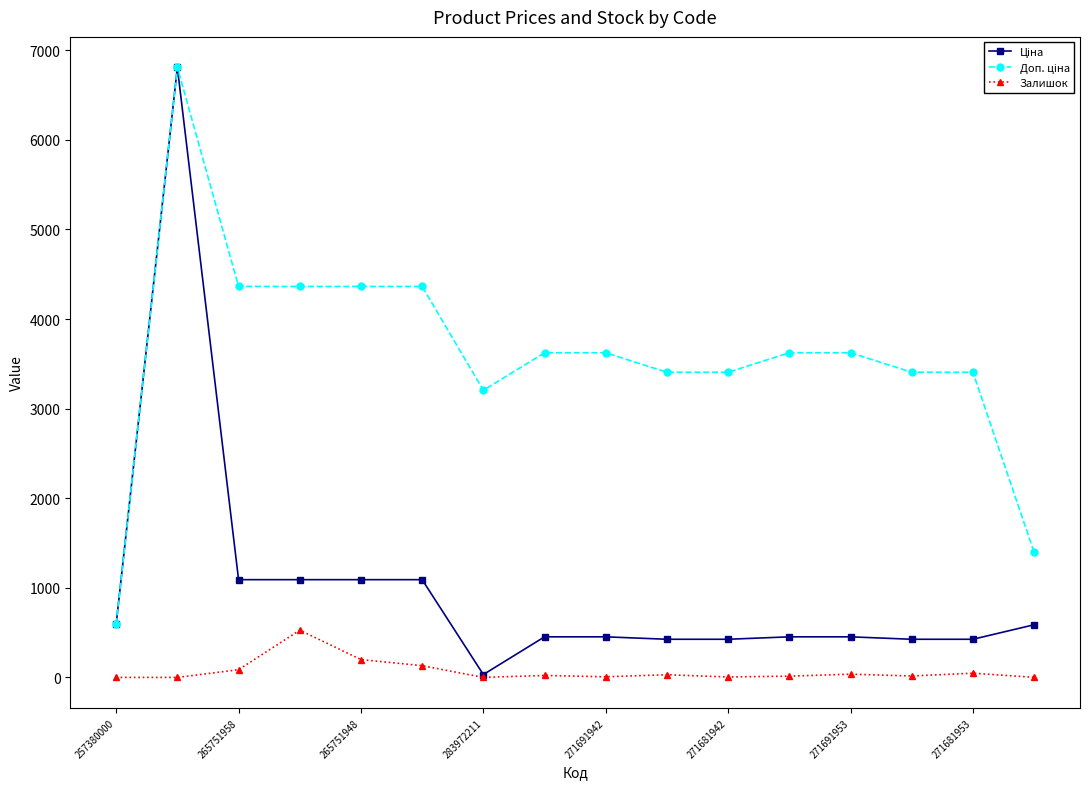

True or false: Залишок has more than 2 points higher than both neighbors.

True